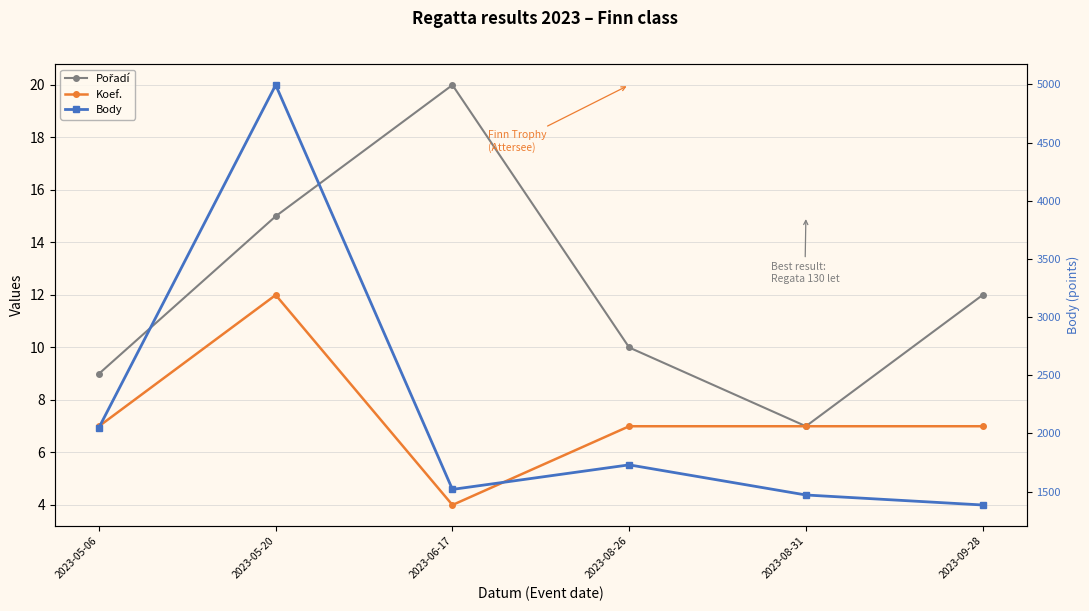

How many lines are shown in the chart?

3